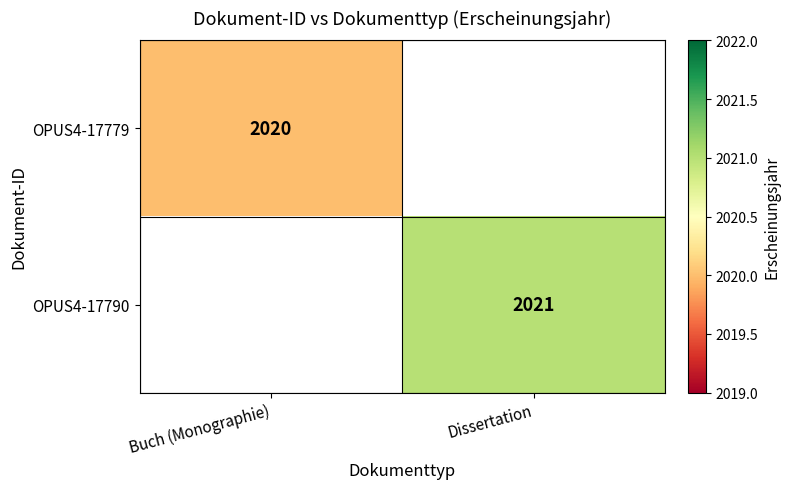

The OPUS4-17779 series shows 2020 at Buch (Monographie). True or false?

True